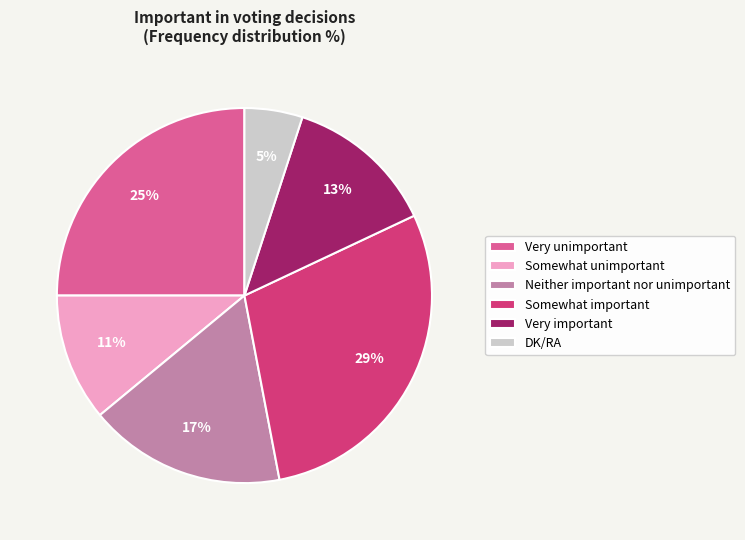

Is the sum of Very unimportant and Somewhat important greater than half?

Yes